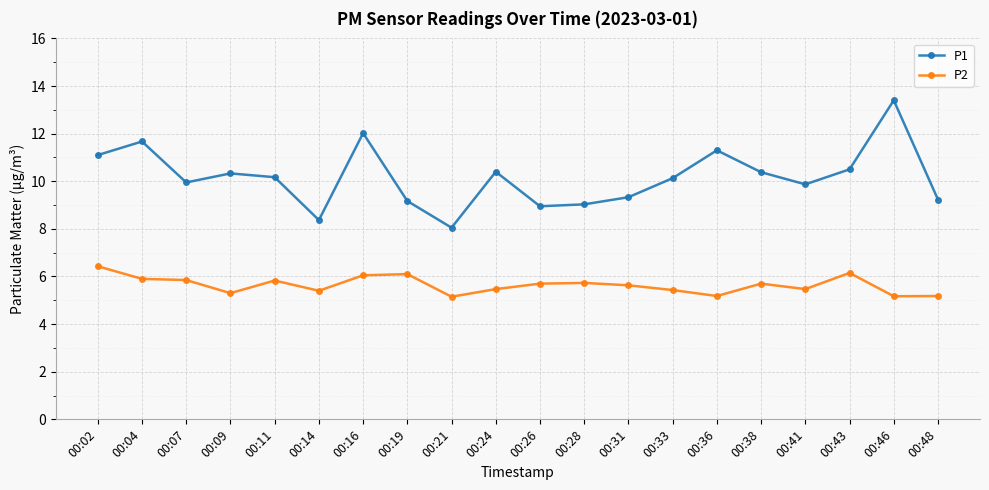

What is the difference between the second highest and minimum values in the P2 series?

1.0